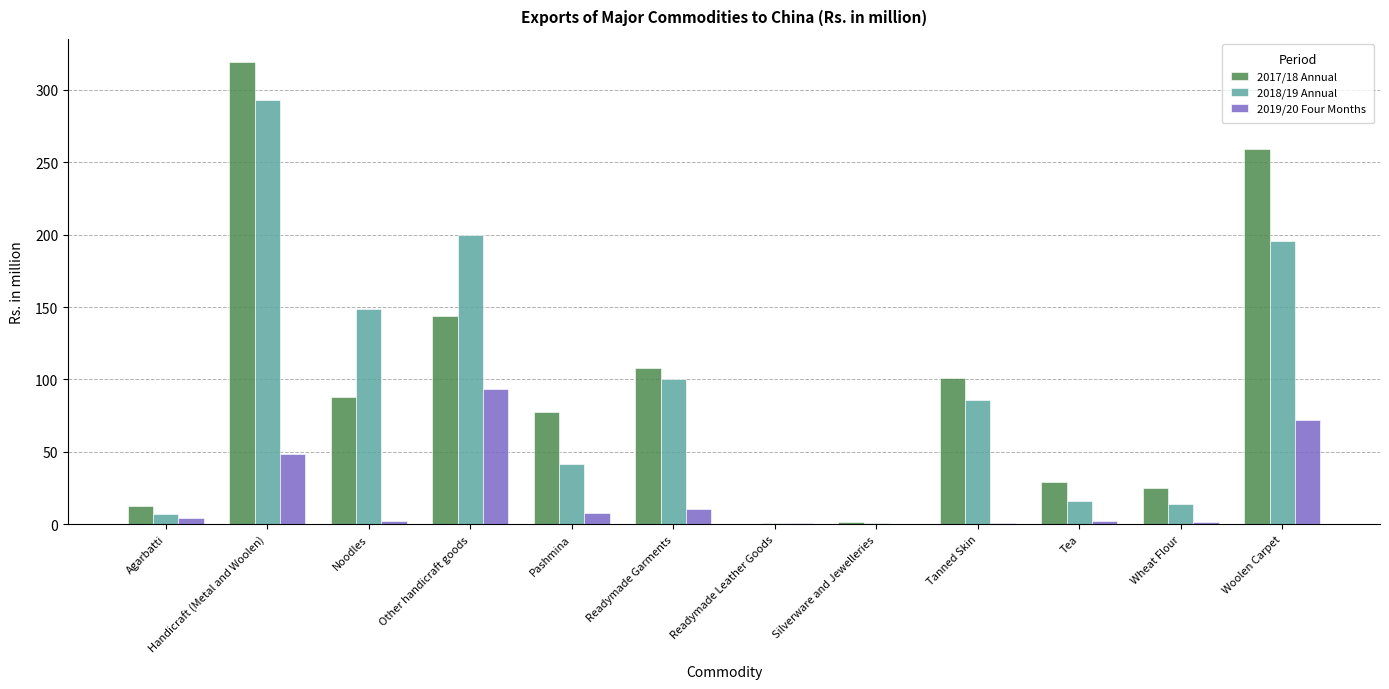

What is the sum of all 2017/18 Annual values?

1165.3